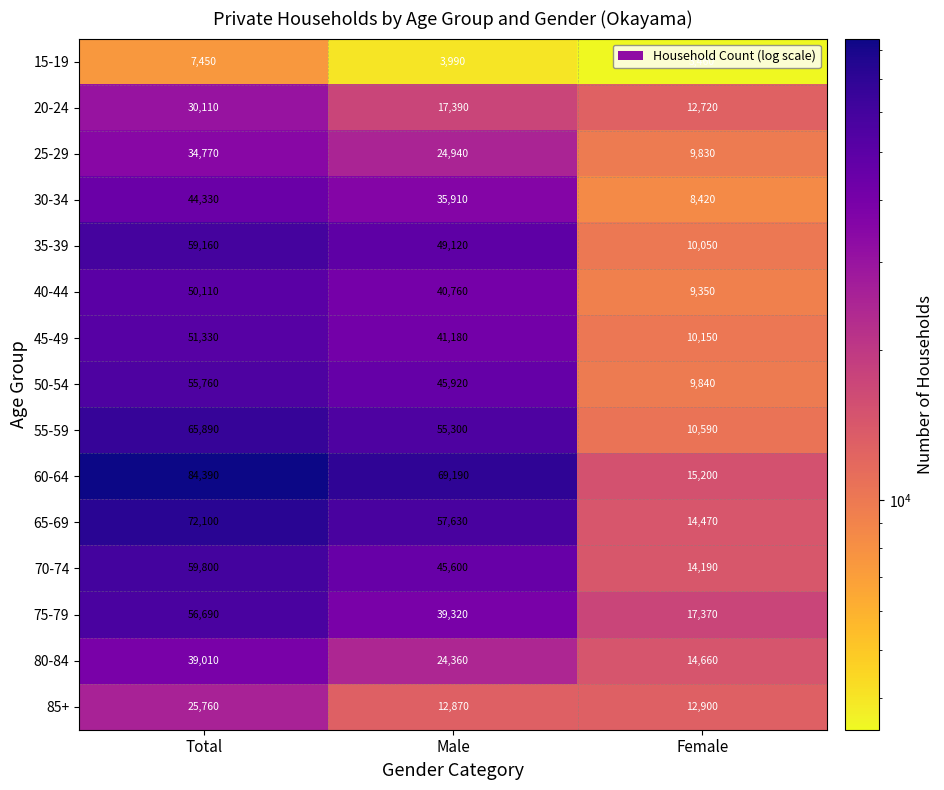

The value of 60-64 at Female is 15200. True or false?

True